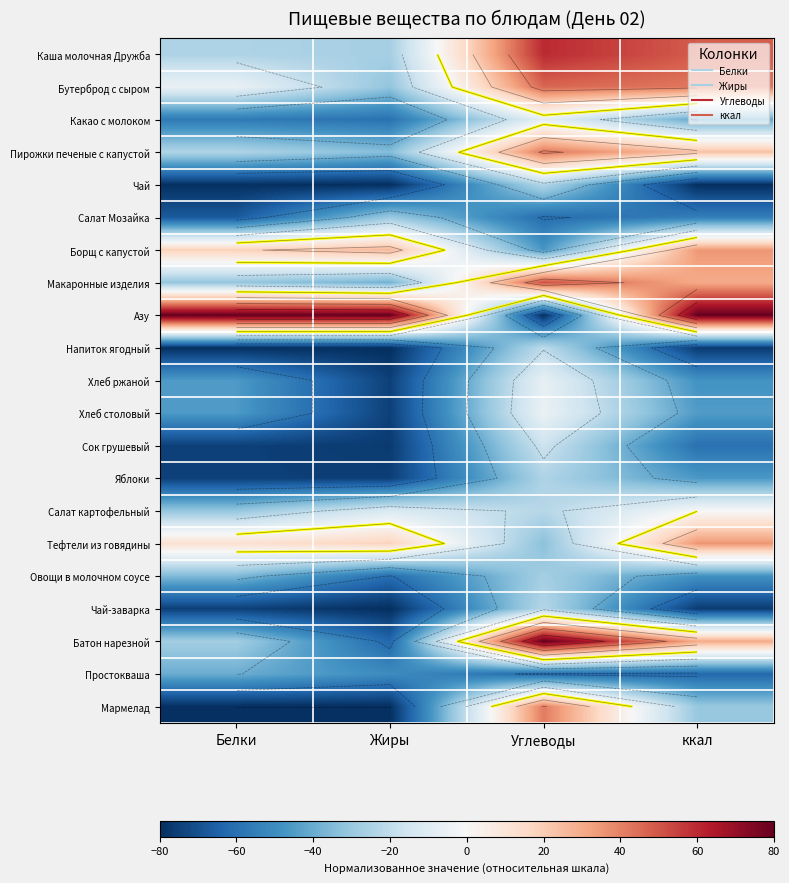

Which category has the lowest value across all series?

Жиры